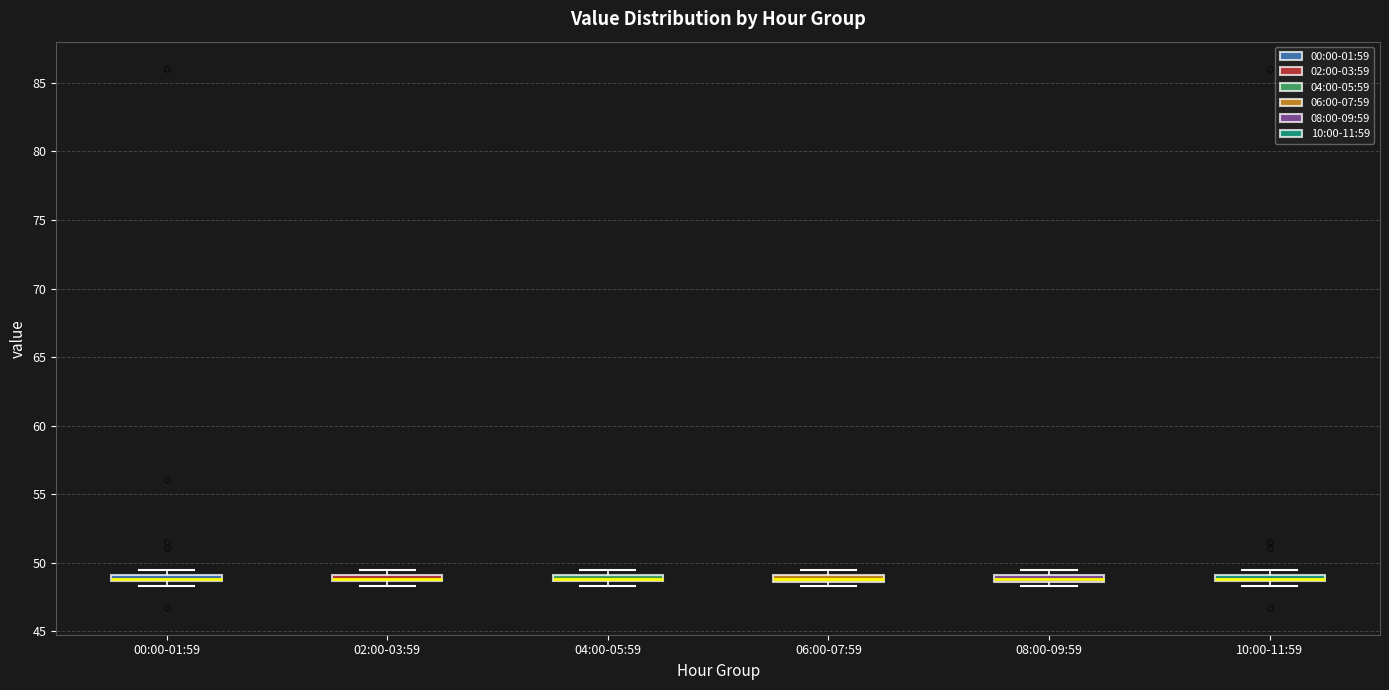

Where is the upper edge of the box for 08:00-09:59 on the y-axis? The values are not printed on the chart, so give them approximately, as read against the axis.

49.0